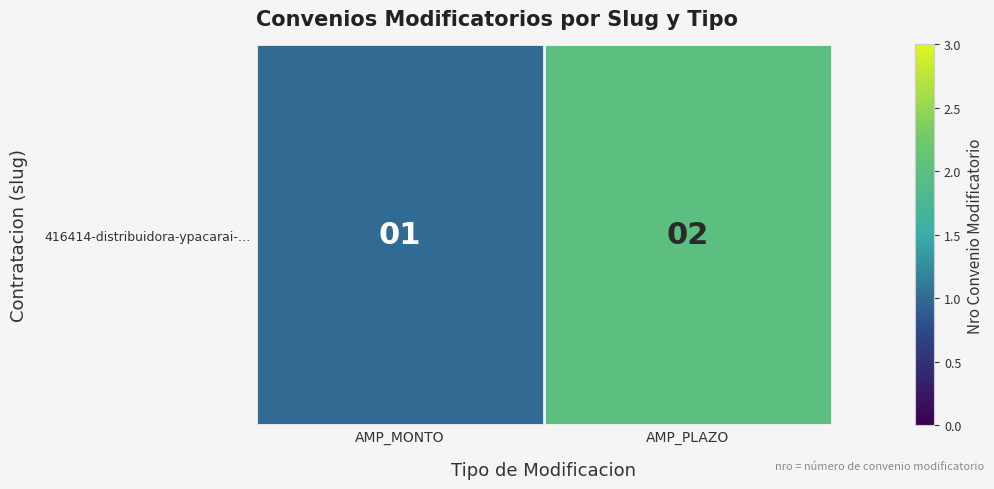

Count the number of categories in the chart.

2